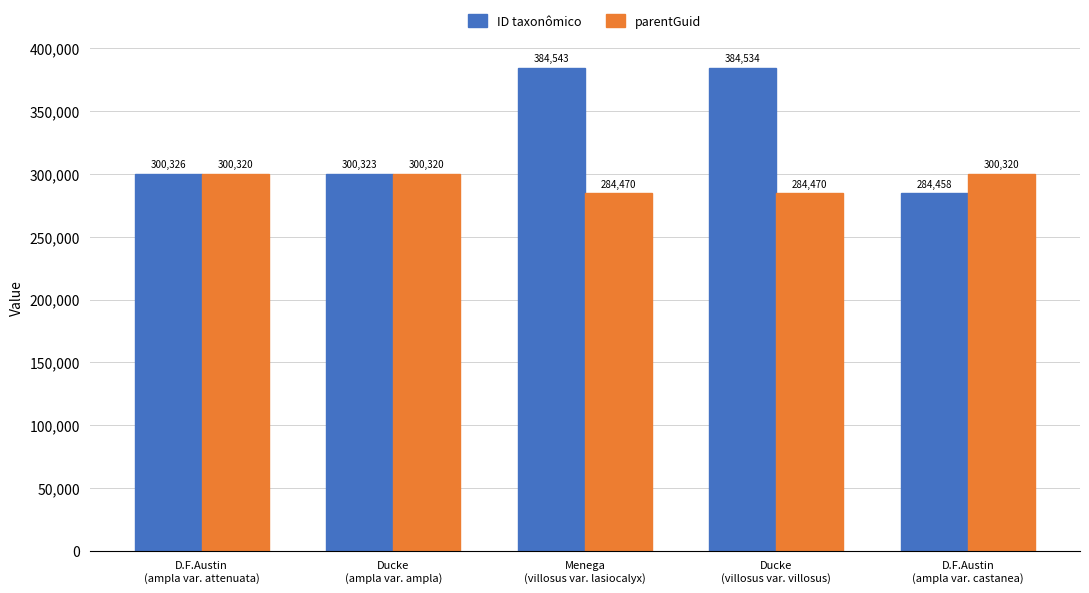

What is the difference between the second highest and minimum values in the parentGuid series?

15850